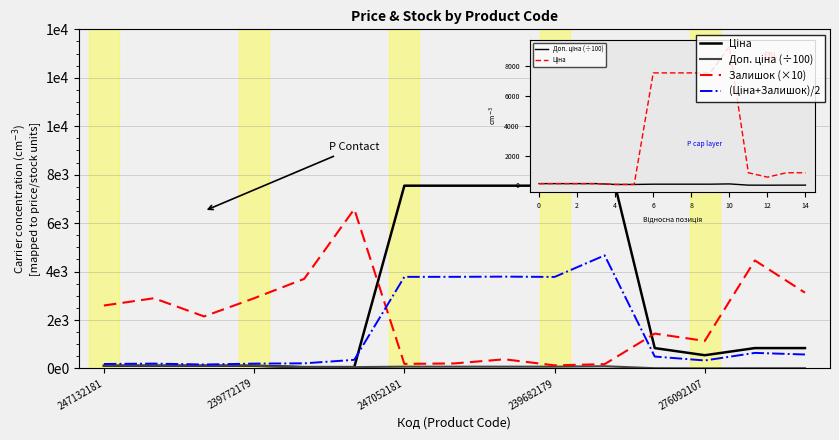

Does the chart display data point markers on the line(s)?

No